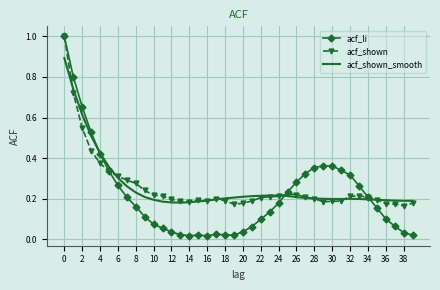

What is the highest value of the acf_shown series?

1.0